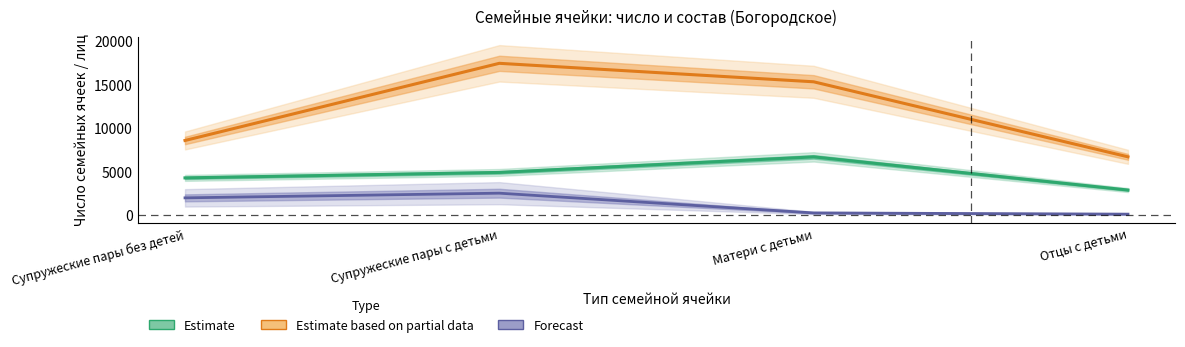

Rank the series by their maximum value, from highest to lowest.

Estimate based on partial data, Estimate, Forecast